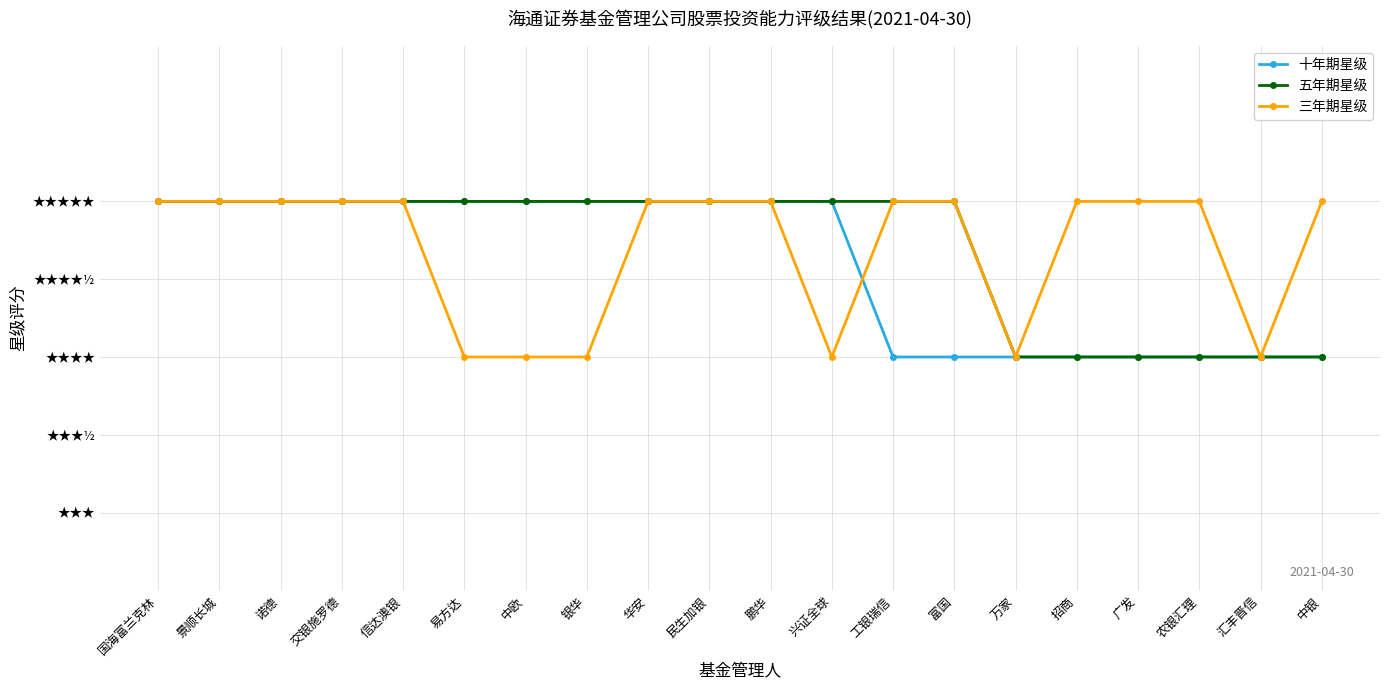

What is the average value of the 十年期星级 series?

5